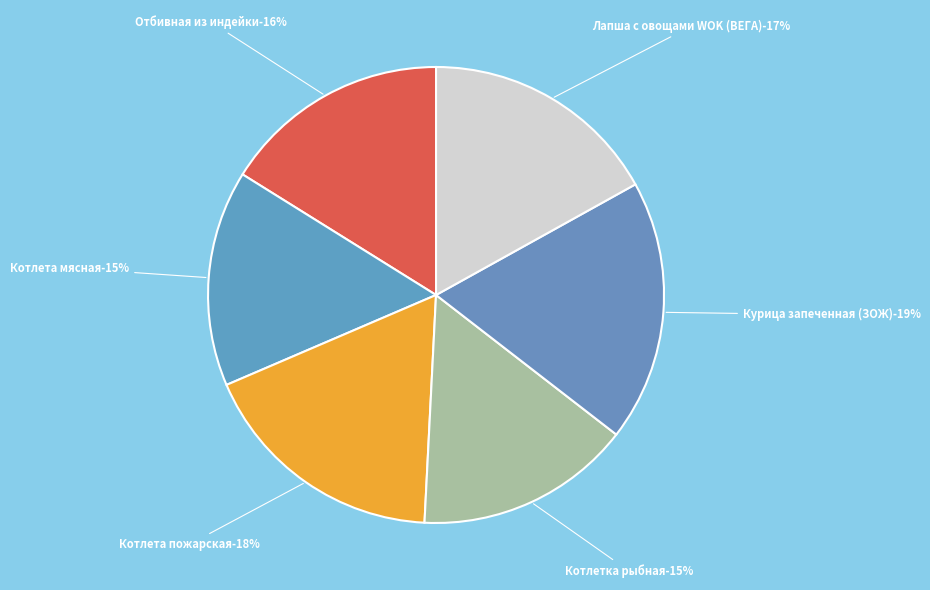

Rank the categories by value from lowest to highest.

Котлета мясная, Котлетка рыбная, Отбивная из индейки, Лапша с овощами WOK (ВЕГА), Котлета пожарская, Курица запеченная (ЗОЖ)